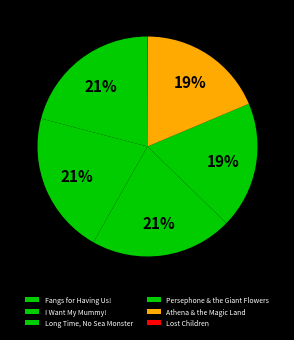

What percentage is the Athena & the Magic Land slice, to the nearest percent?

19%